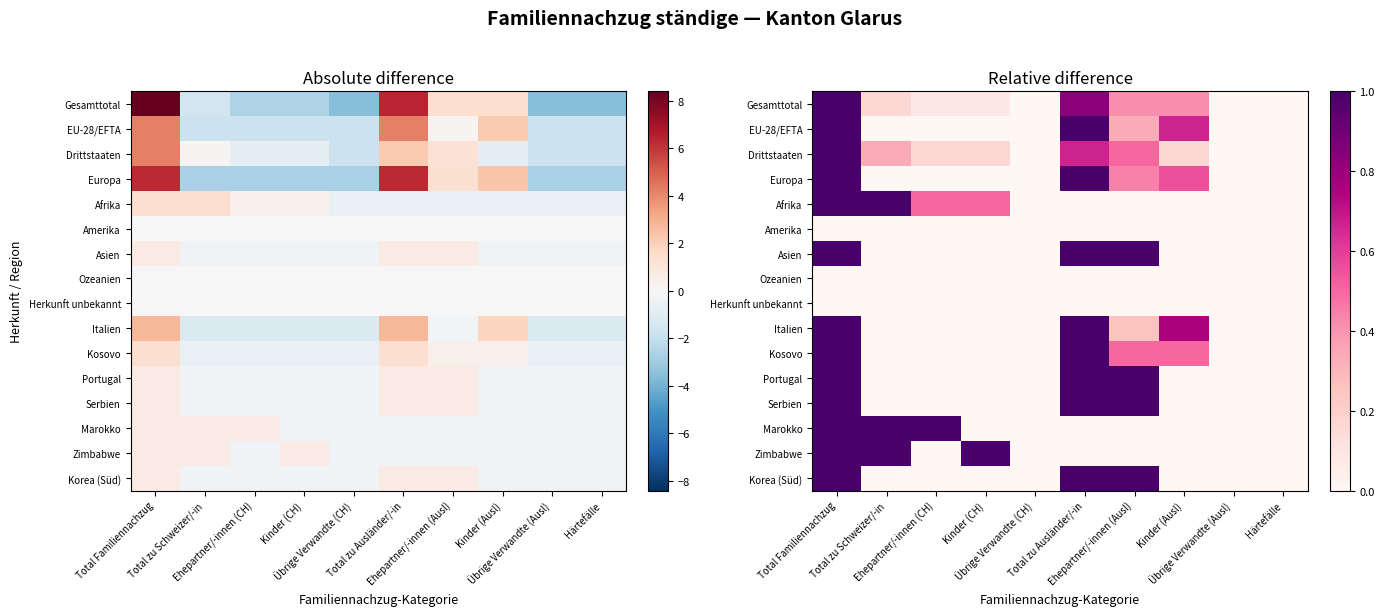

Count the EU-28/EFTA values in the range 0 to 1.

10